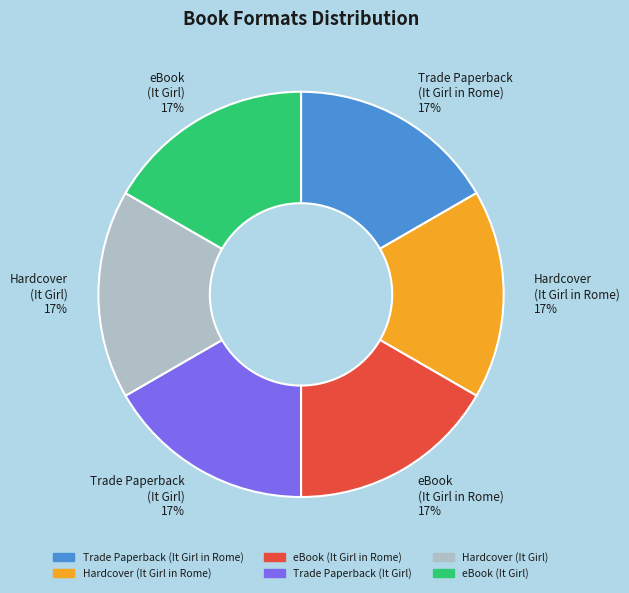

Does eBook (It Girl in Rome) account for over 50% of the chart?

No